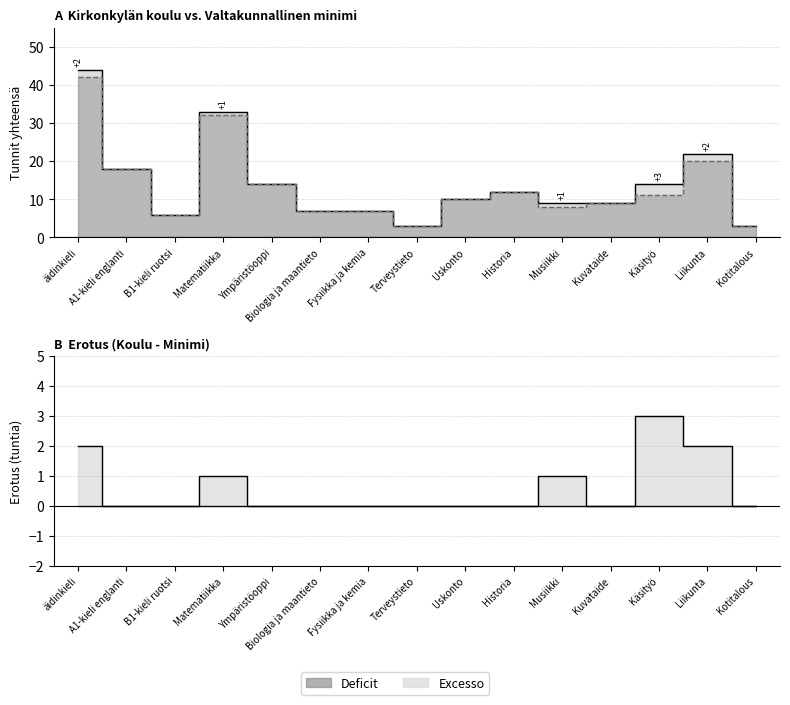

What position from the left is Biologia ja maantieto?

6